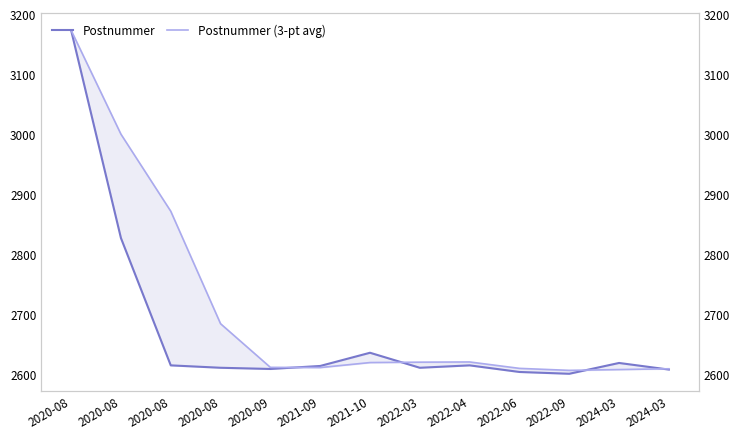

At which category is the sum across all series the highest?

2020-08